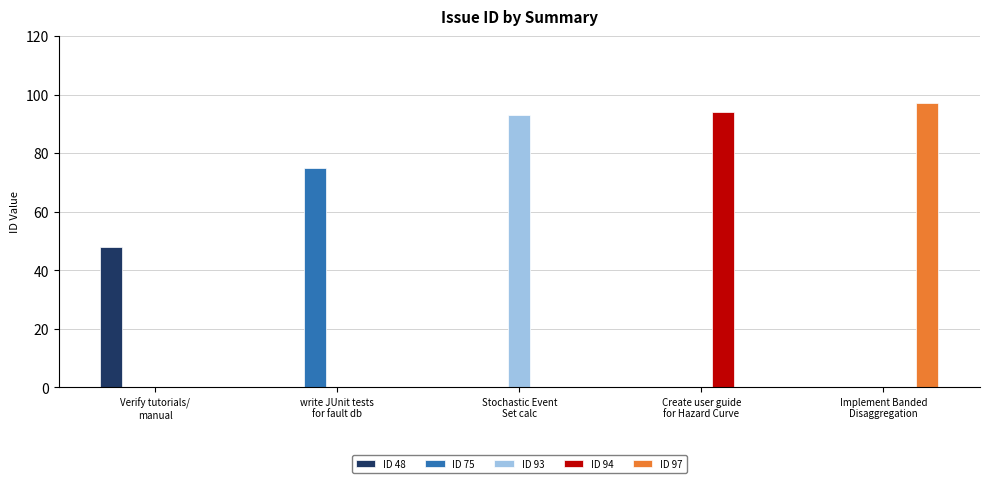

What is the greatest value displayed?

97